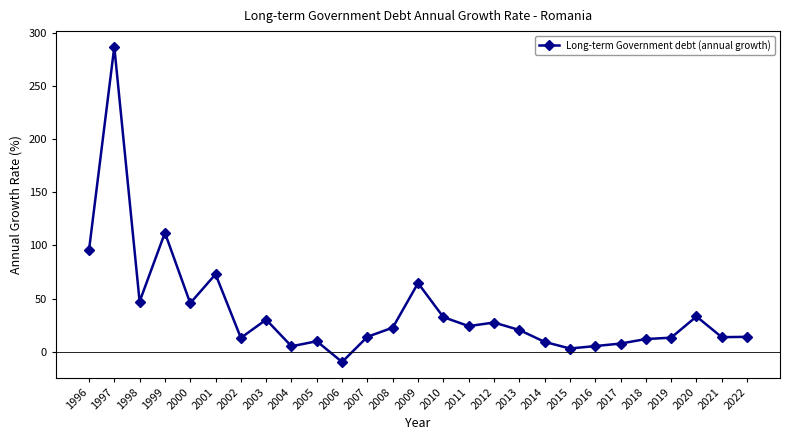

At which category does the data reach its first local valley?

1998